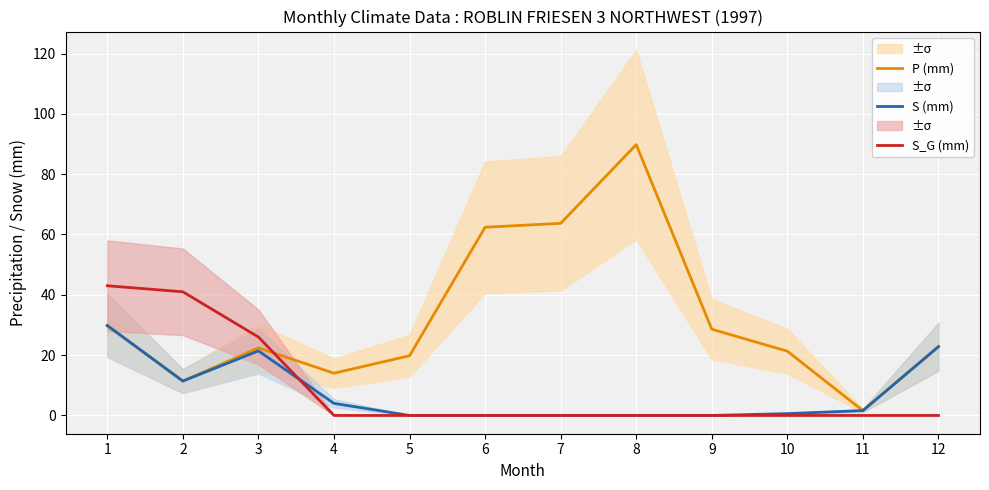

At which label does P (mm) first exceed 22?

1